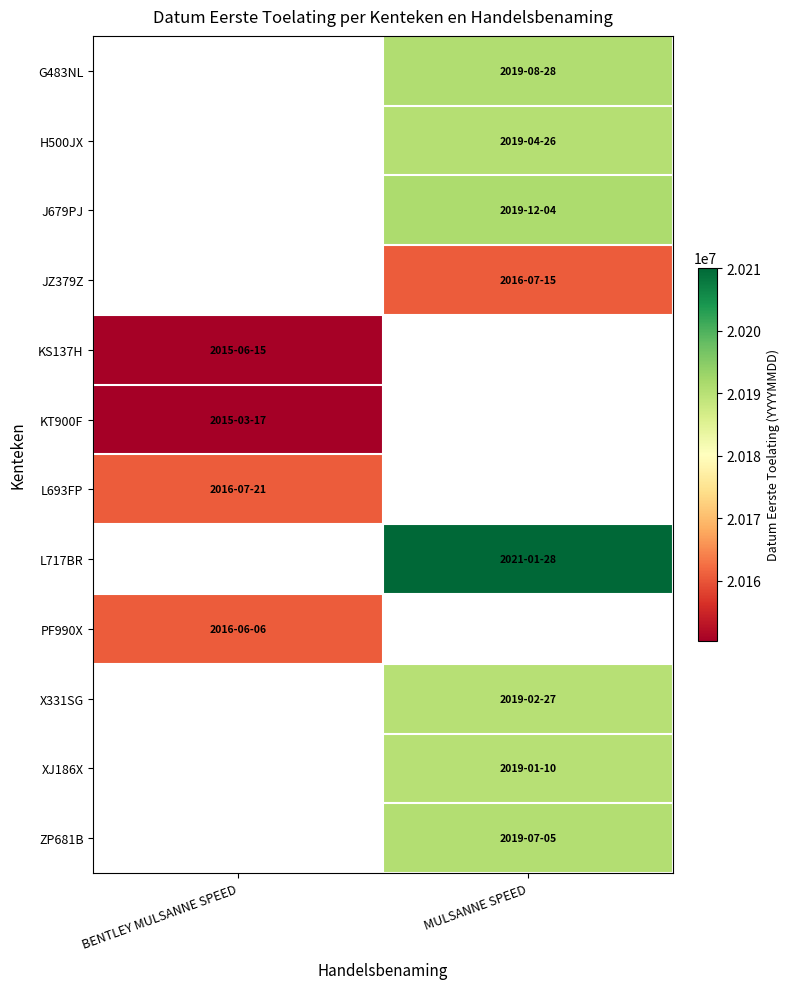

At which category does the chart reach its minimum across all series?

BENTLEY MULSANNE SPEED